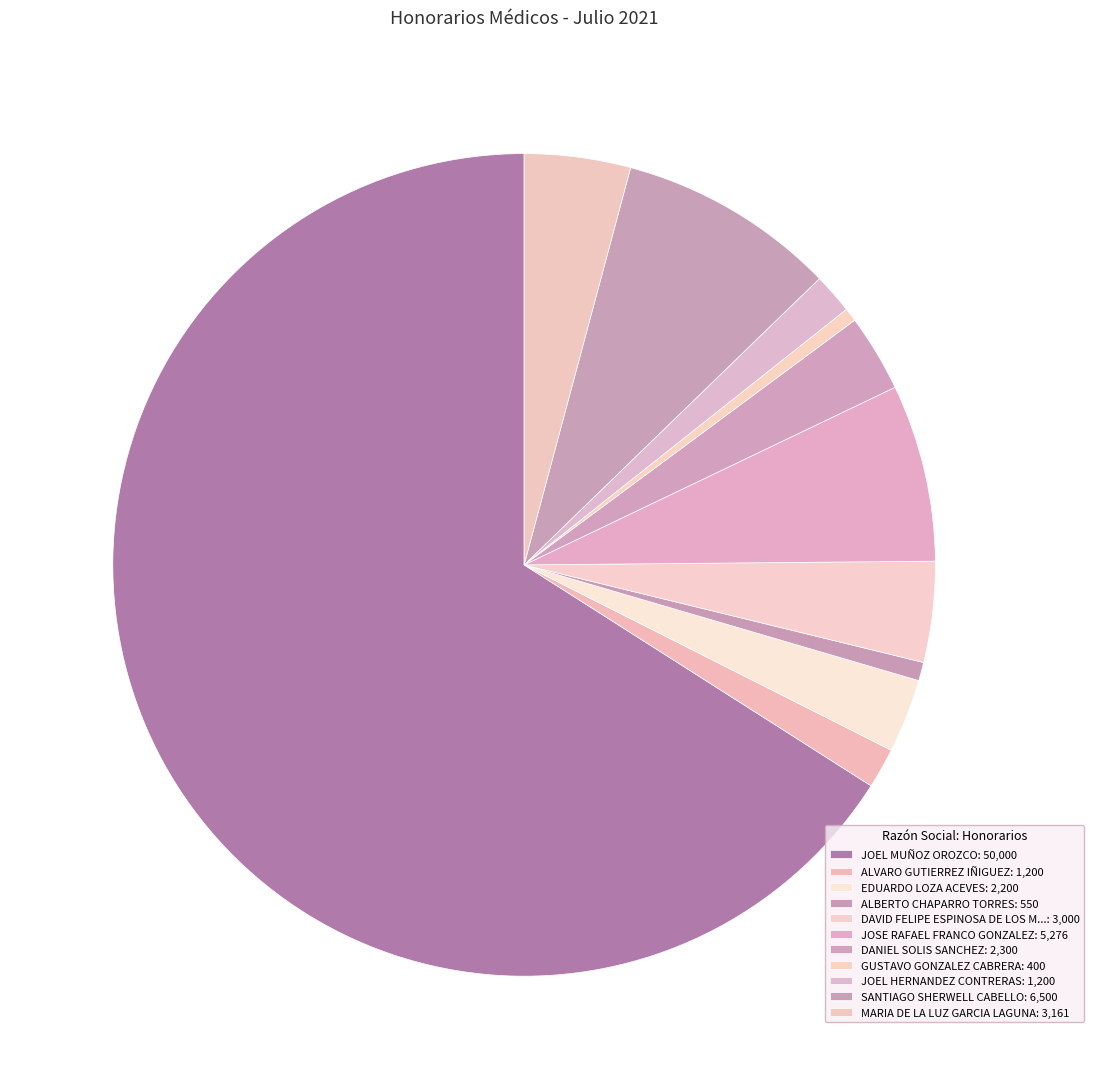

Count the number of slices in the pie.

11